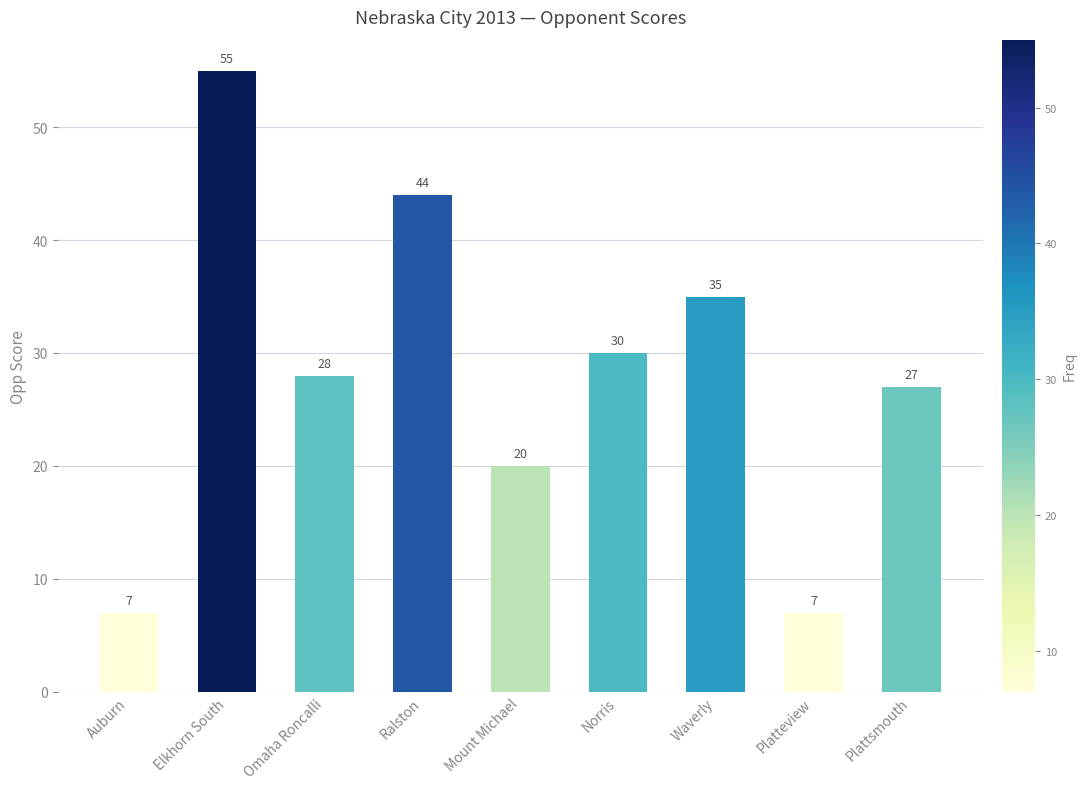

How many series are shown in this chart?

1